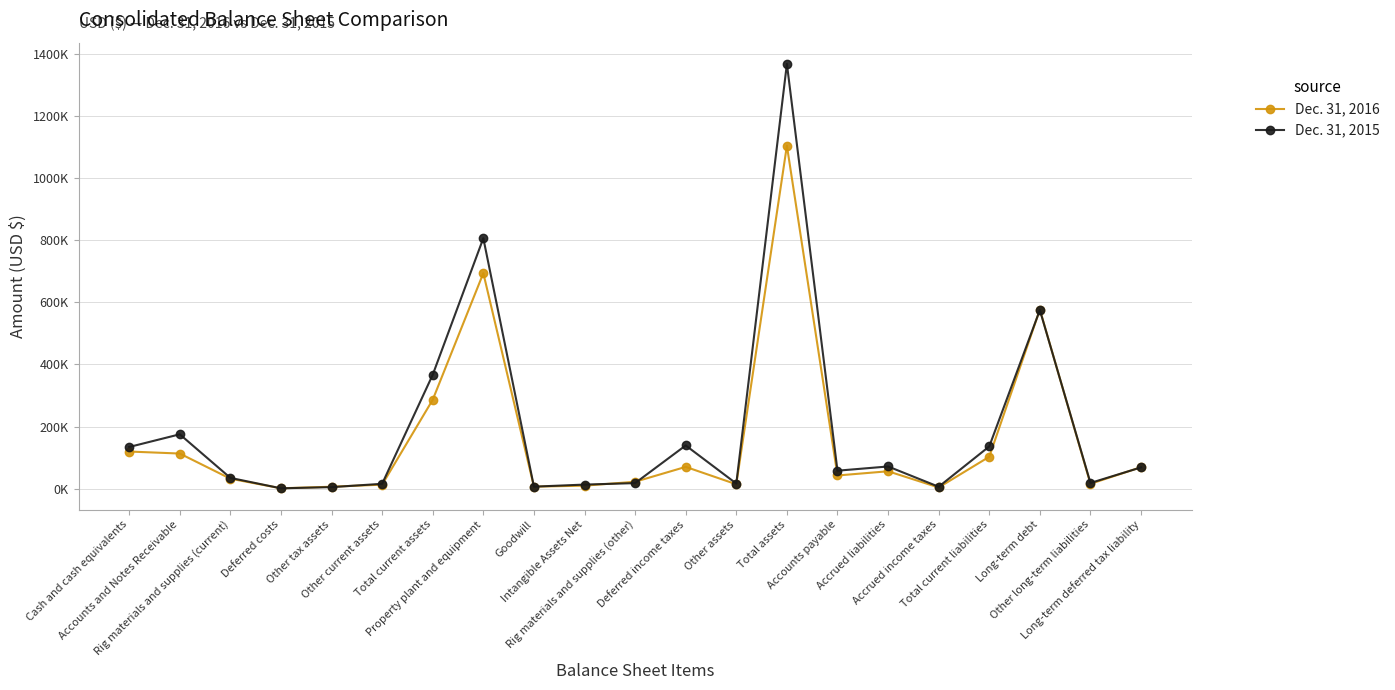

Is the value of Dec. 31, 2015 at Accrued liabilities greater than the value of Dec. 31, 2016 at Other assets?

Yes